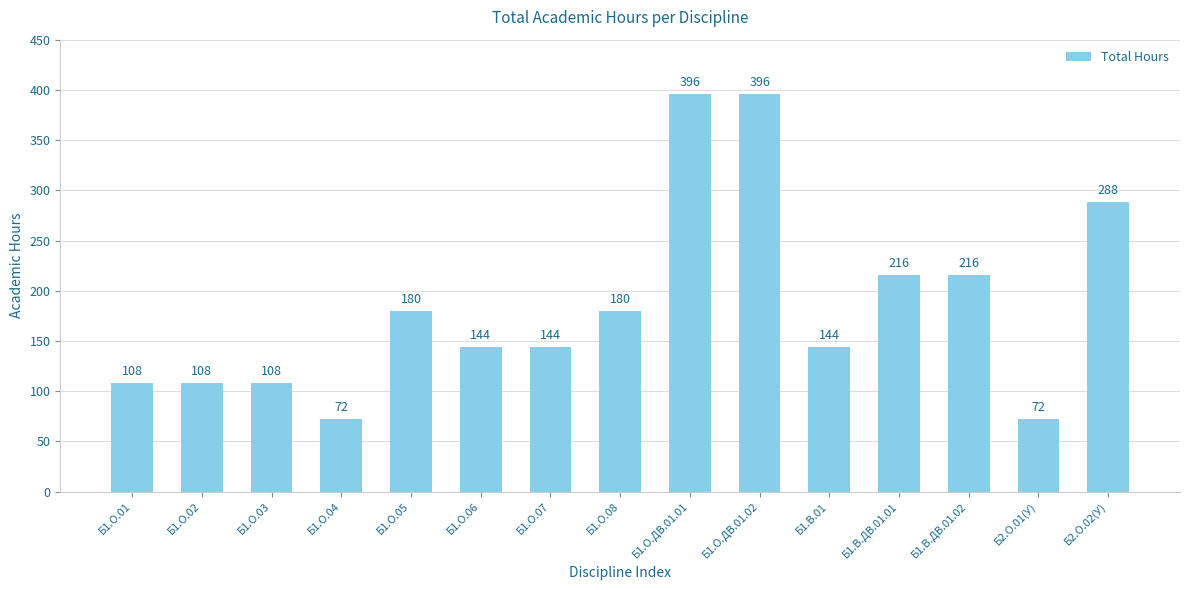

What is the sum of the values at Б1.В.01 and Б1.О.04?

216